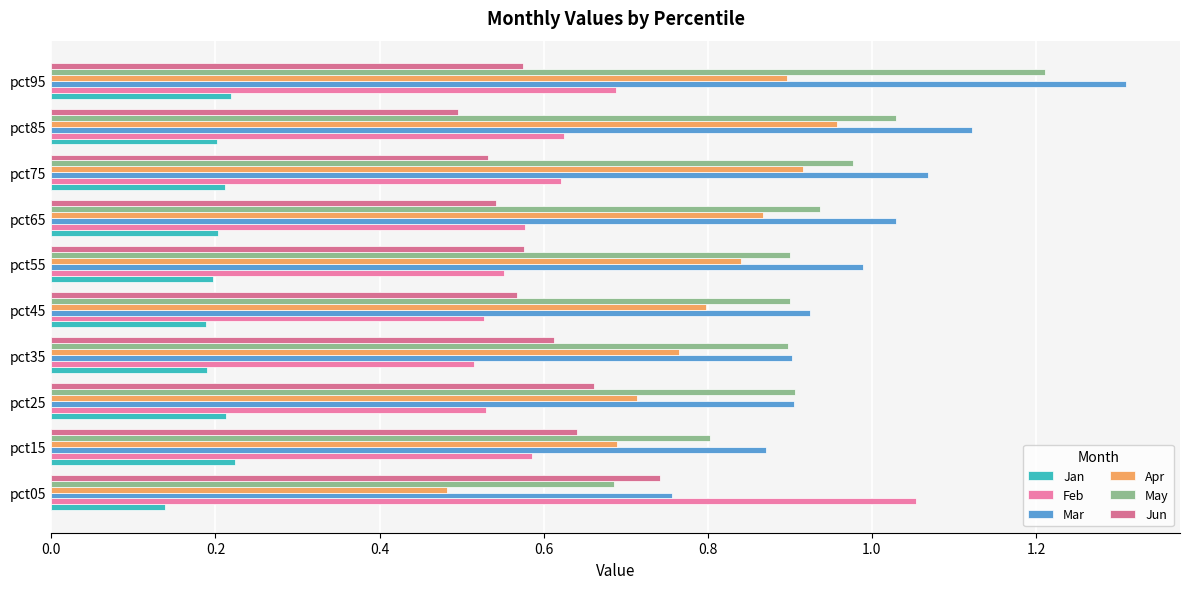

Rank the series by their maximum value, from highest to lowest.

Mar, May, Feb, Apr, Jun, Jan